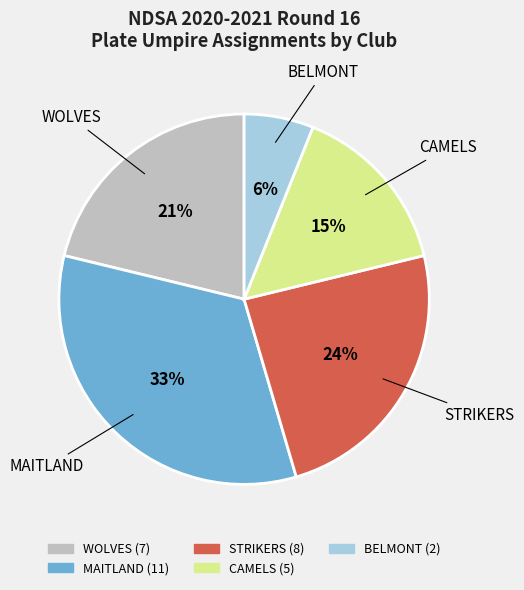

How many slices are in this pie chart?

5